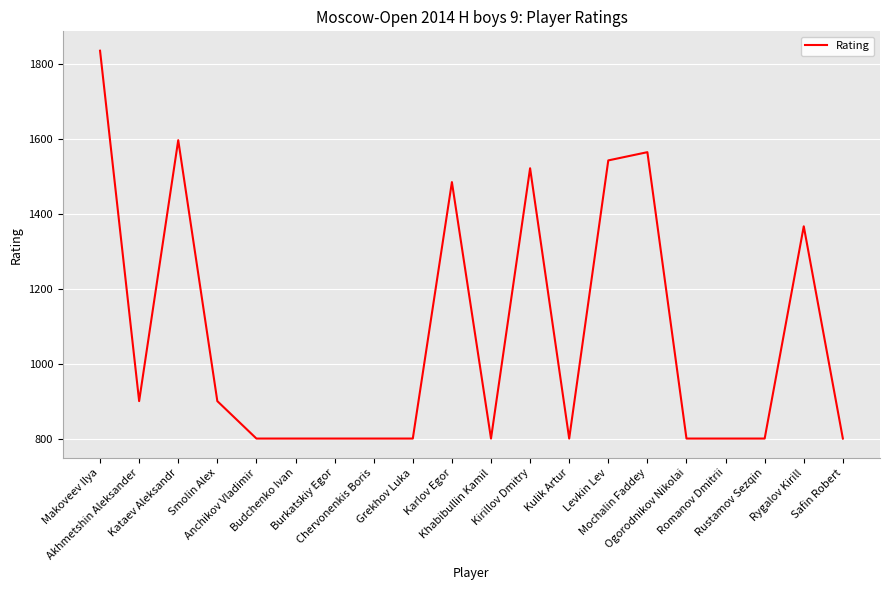

Where is the first local maximum?

Kataev Aleksandr